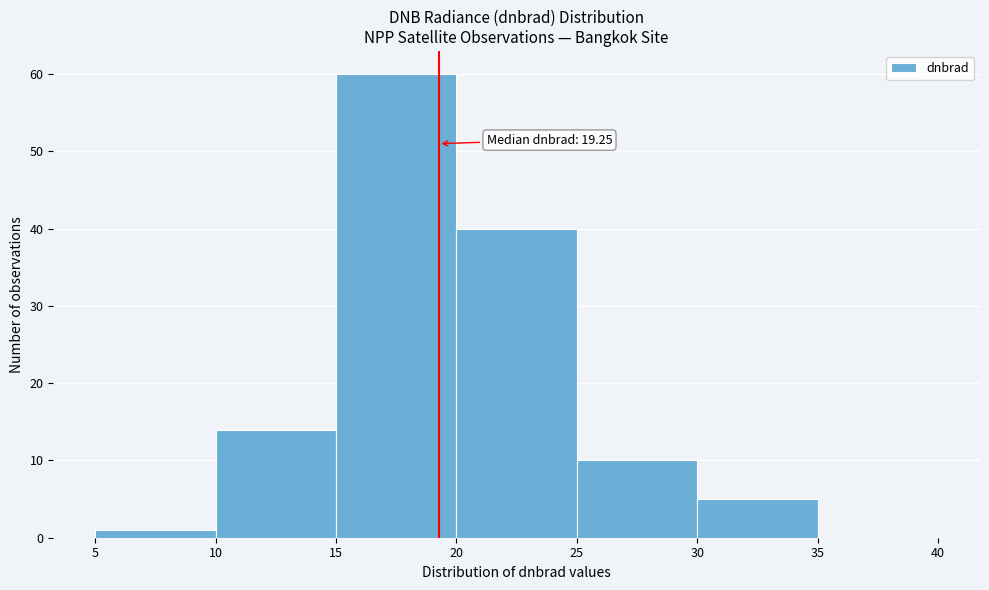

Which range on the x-axis has the tallest bar?

15 to 20